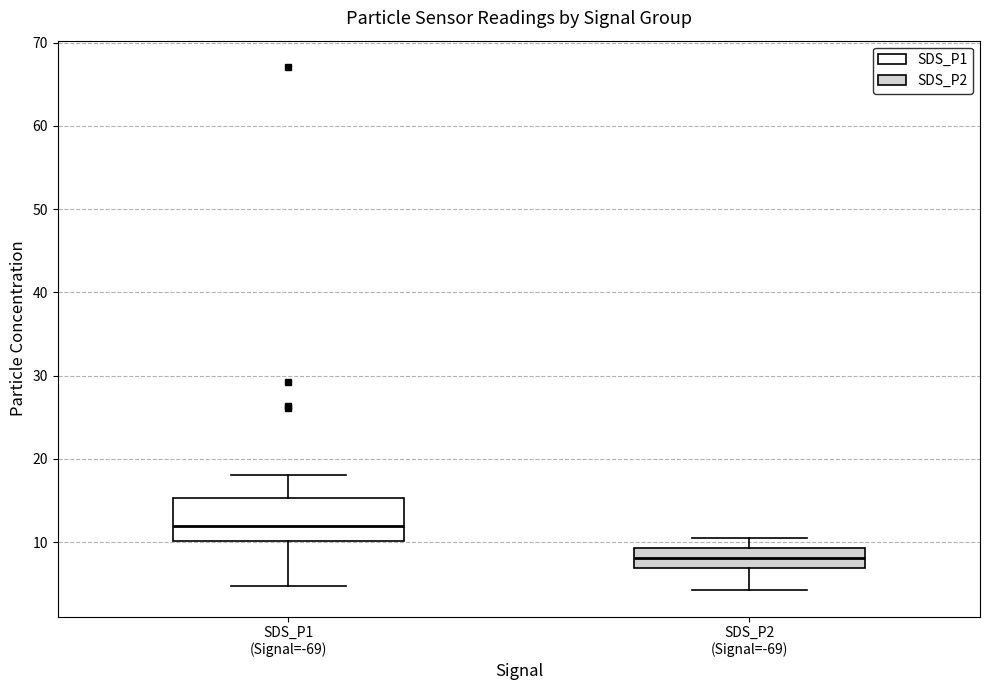

Which box is the tallest, from its lower edge to its upper edge?

SDS_P1 (Signal=-69)